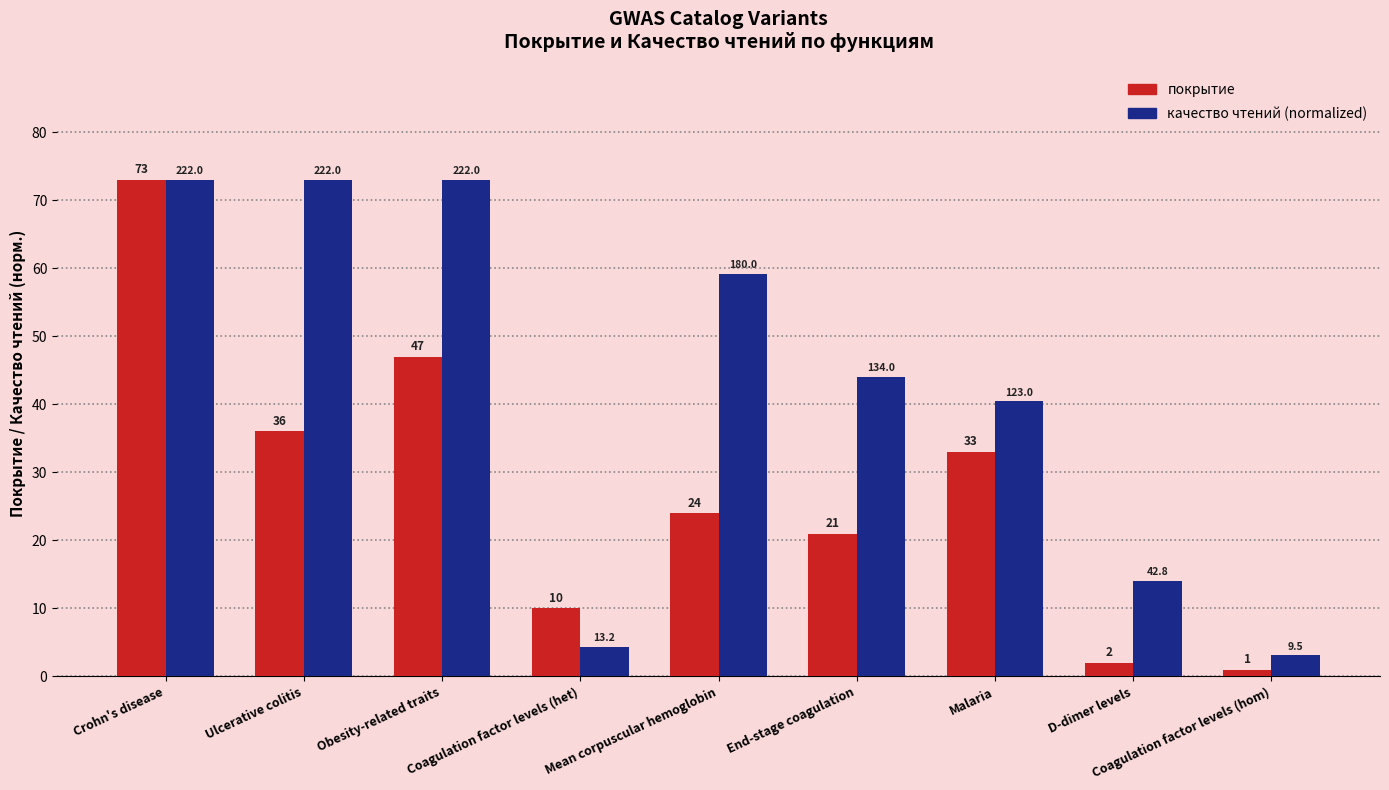

How many values in the качество чтений (normalized) series exceed 44?

5